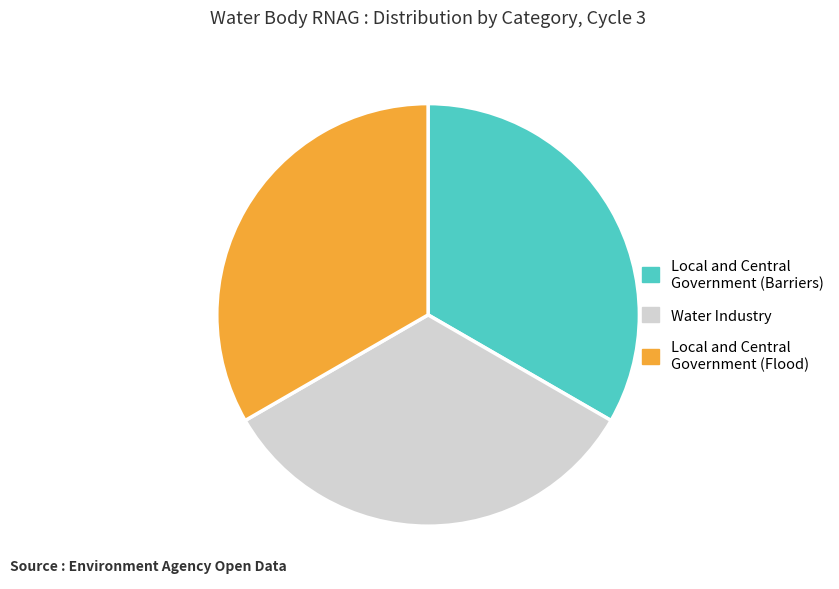

Is Water Industry the majority of the pie?

No